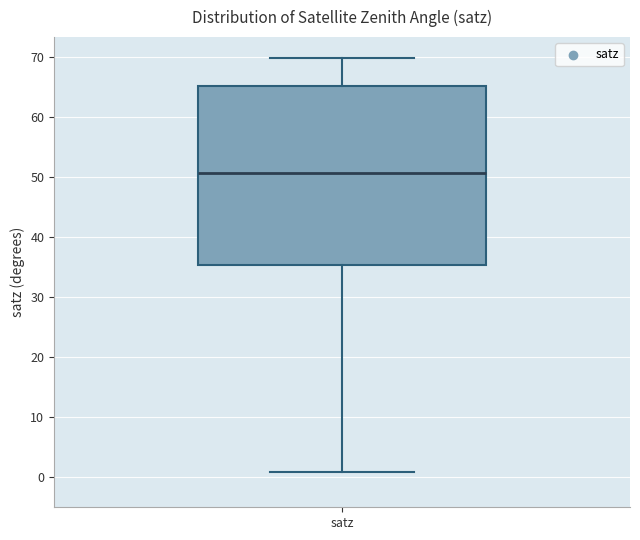

Where is the lower edge of the box for satz on the y-axis? The values are not printed on the chart, so give them approximately, as read against the axis.

35